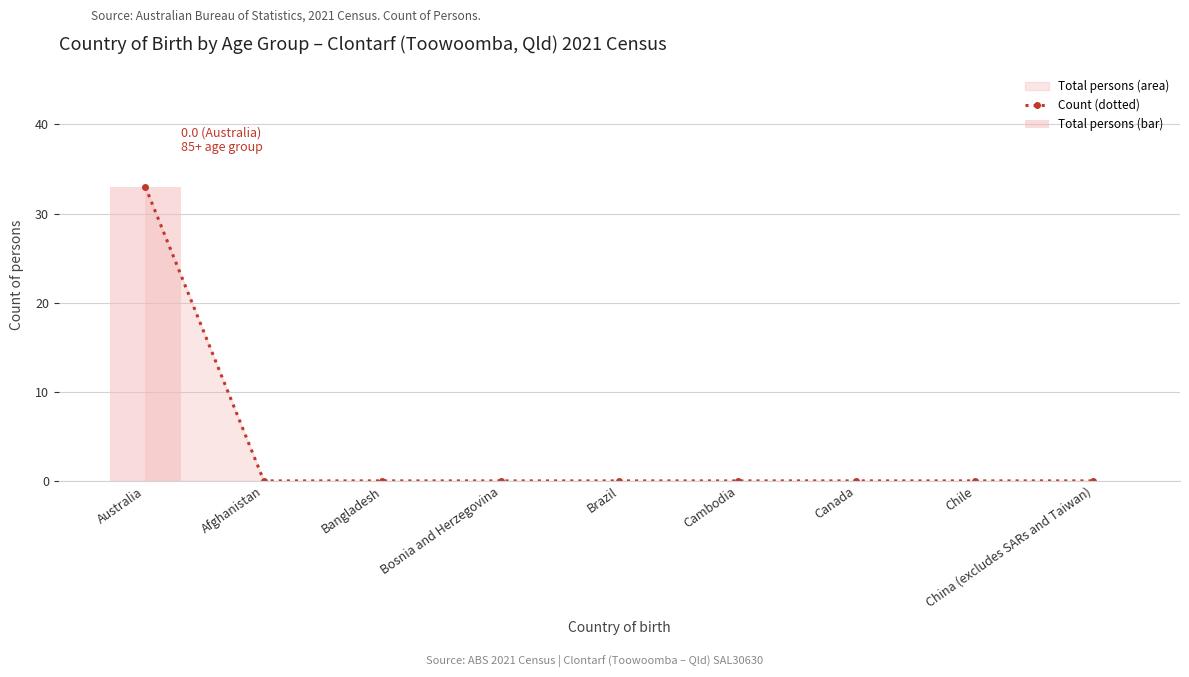

True or false: Count (dotted) has a value of 33 at Australia.

True